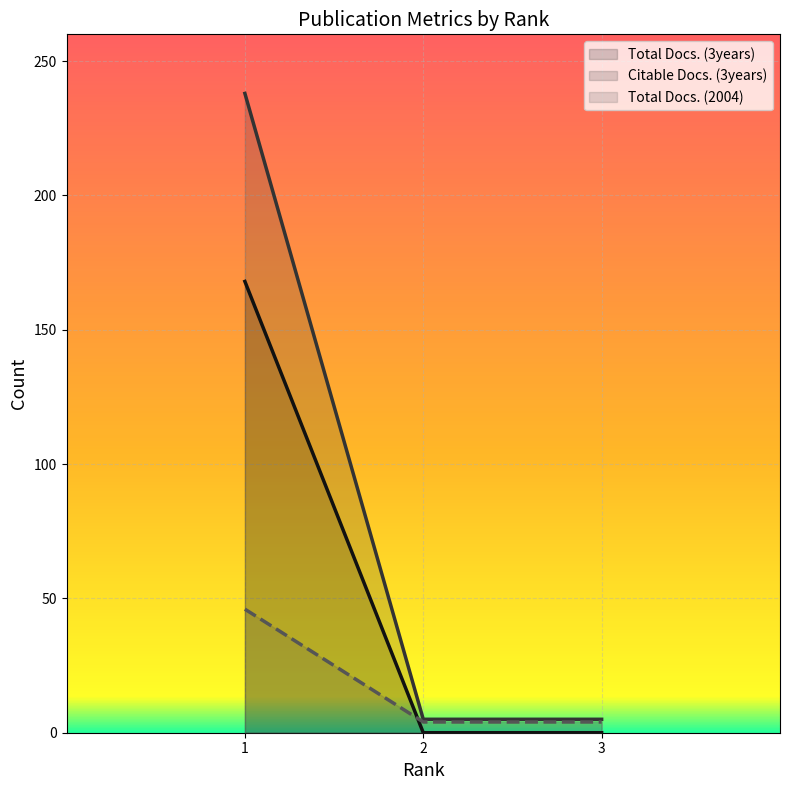

The value of Citable Docs. (3years) (line) at 2 is 1. True or false?

False